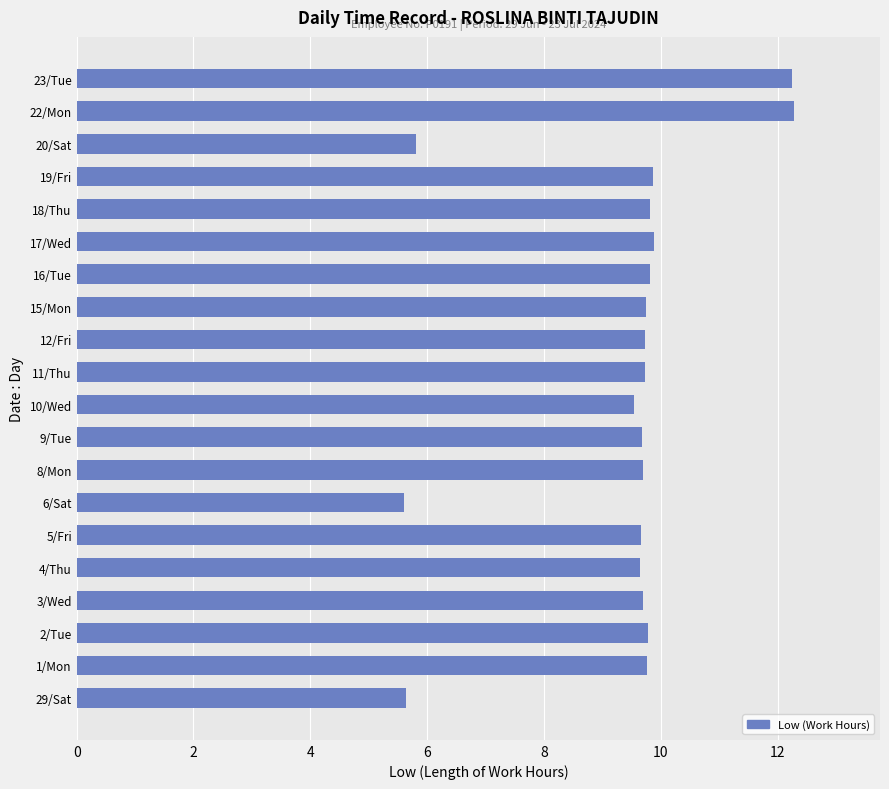

What is the minimum value shown in the chart?

5.6